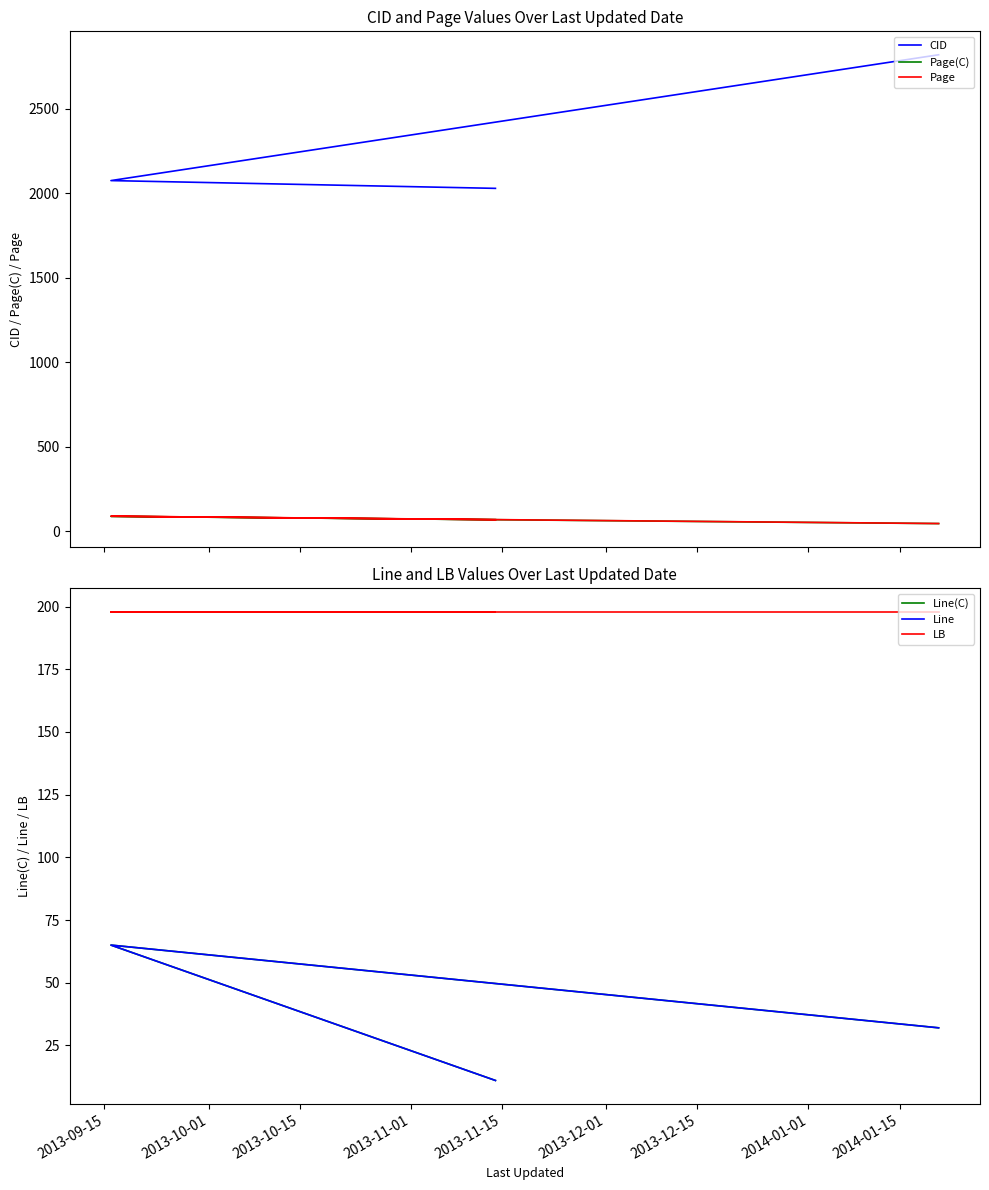

Reading left to right, list all the values displayed in this chart.

CID: 2820.0	2075.0	2029.0
Page(C): 44.0	87.0	67.0
Page: 44.3	87.7	67.1
Line(C): 32.0	65.0	11.0
Line: 32.0	65.0	11.0
LB: 198.0	198.0	198.0